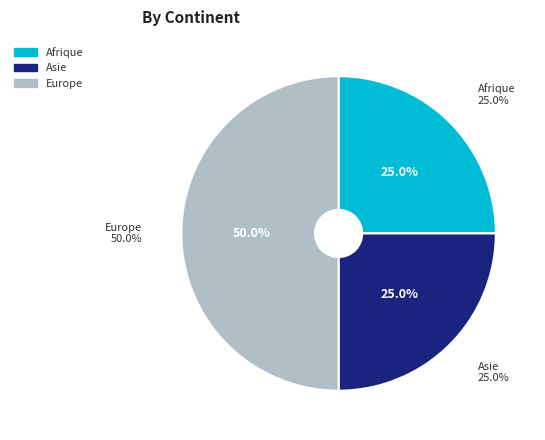

What is the largest slice in the pie chart?

Europe